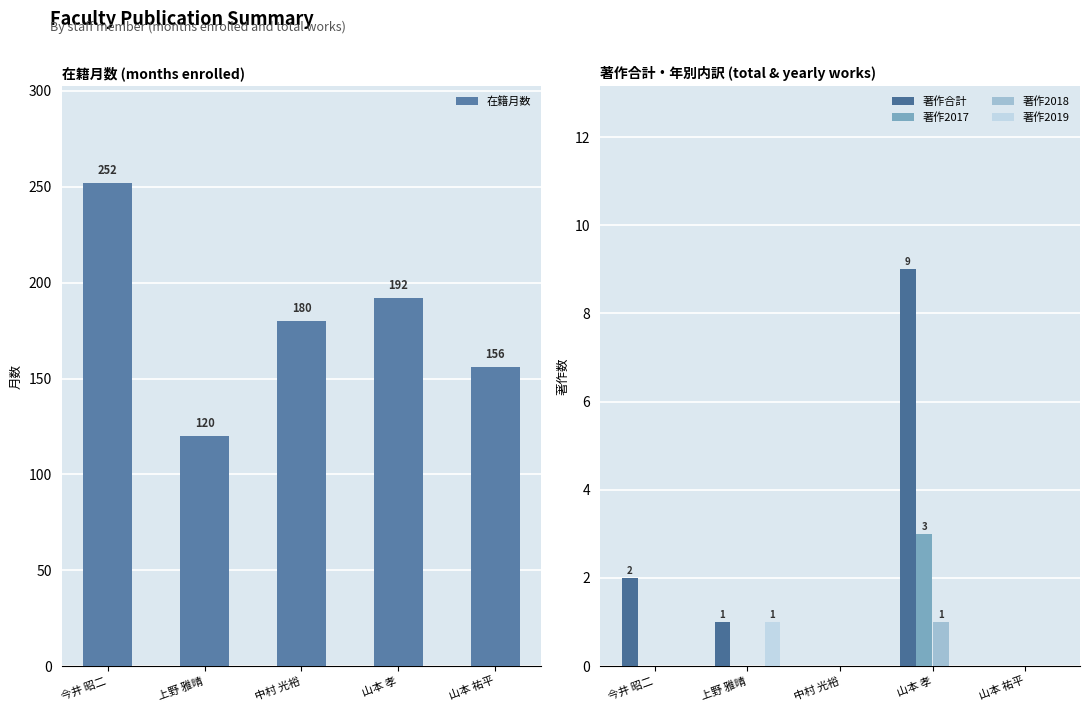

Where is 著作2019 nearest to the value 0?

今井 昭二